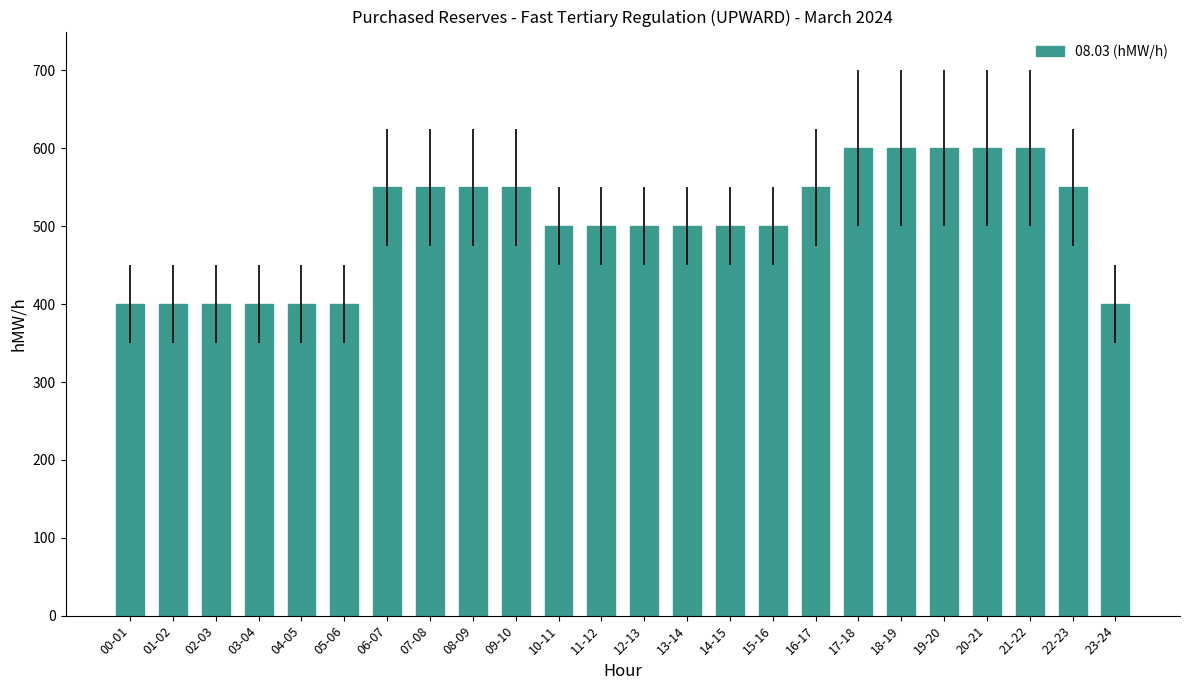

The chart shows a value of 400 at 04-05. True or false?

True